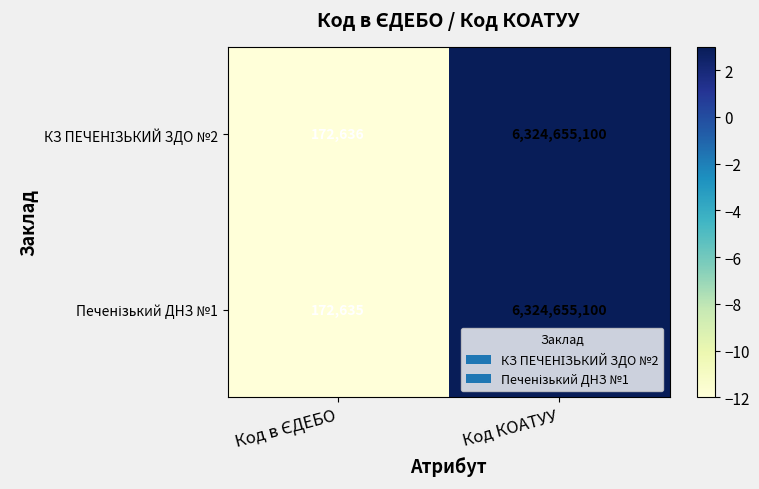

What is the minimum value shown in the chart?

172635